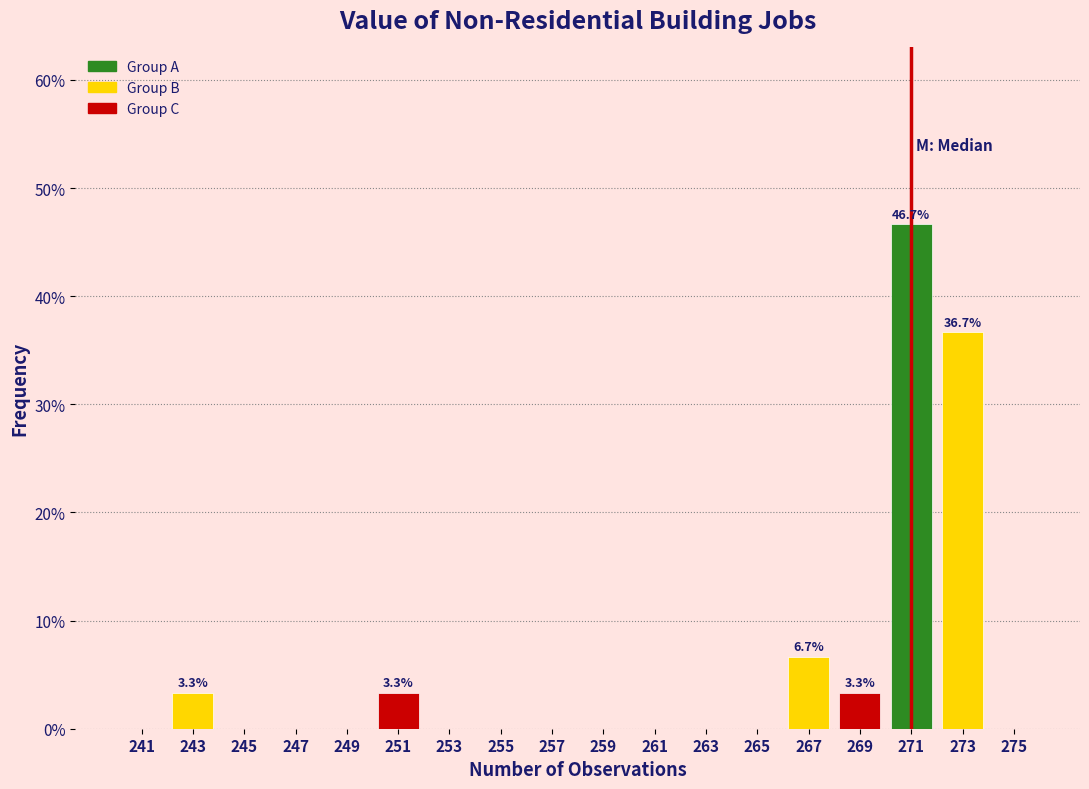

Which range on the x-axis has the tallest bar?

270 to 272